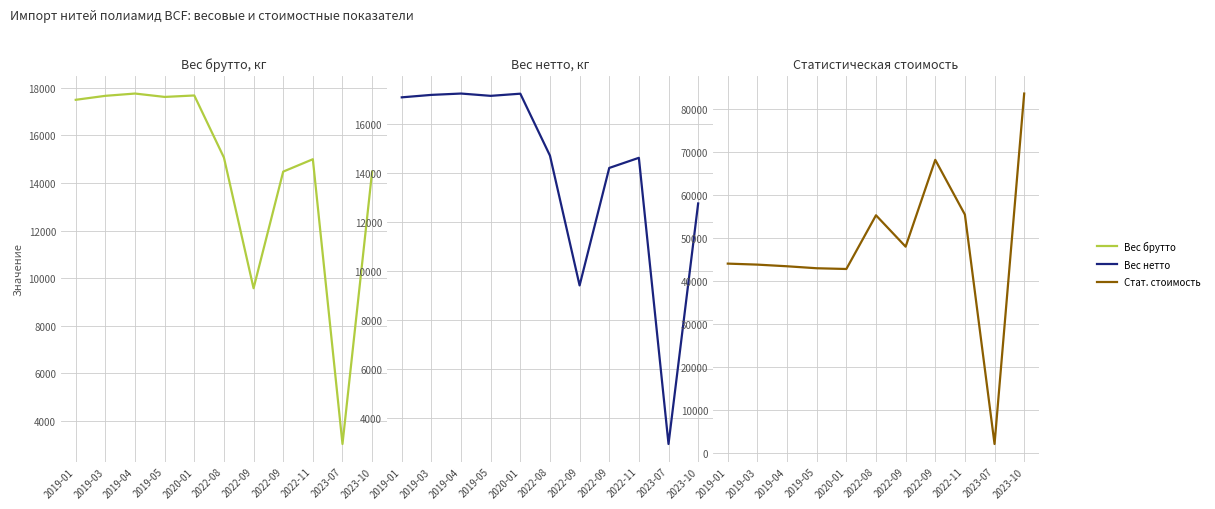

What is the sum of all G35 (Вес брутто, кг) values?

159866.4